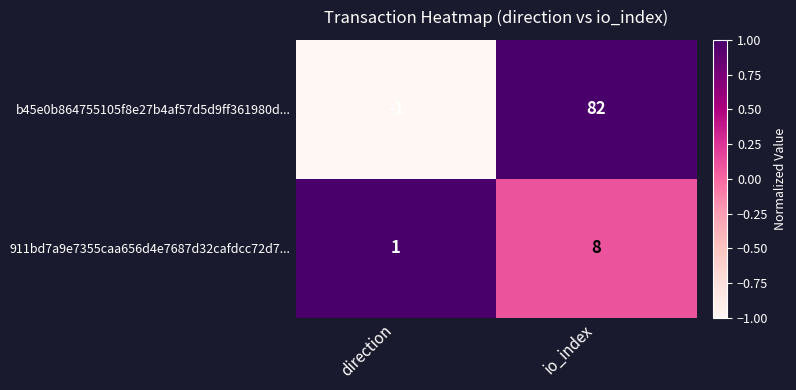

At which category does the chart reach its minimum across all series?

direction